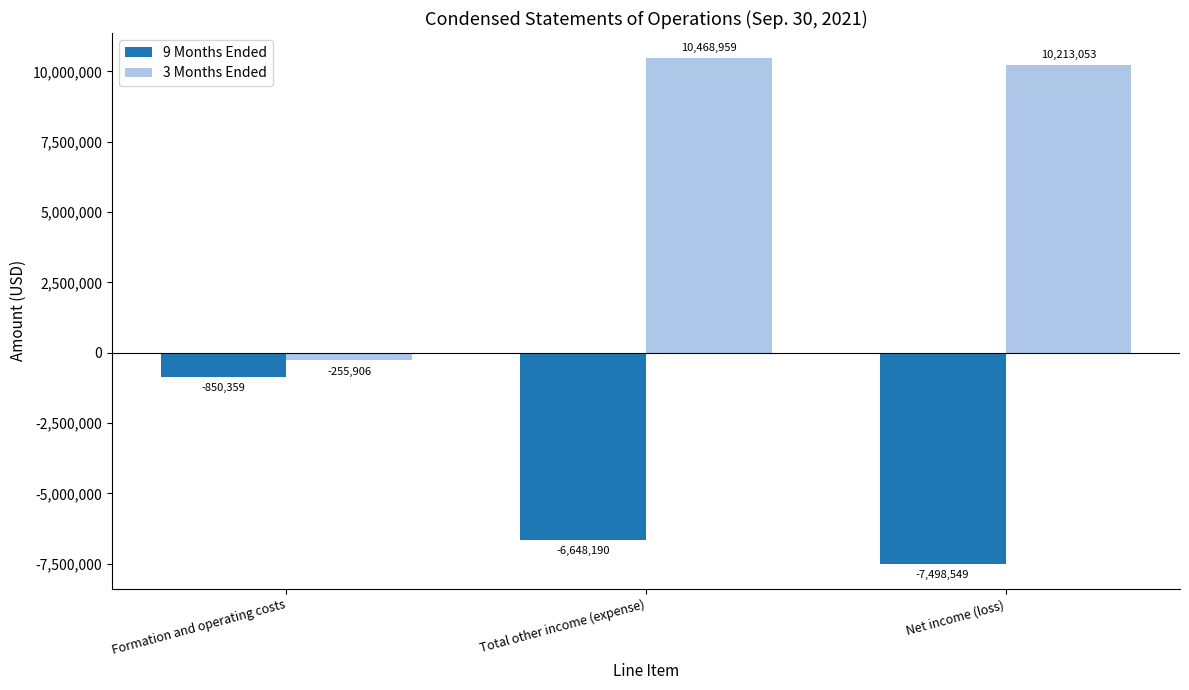

What position from the right is Formation and operating costs?

3